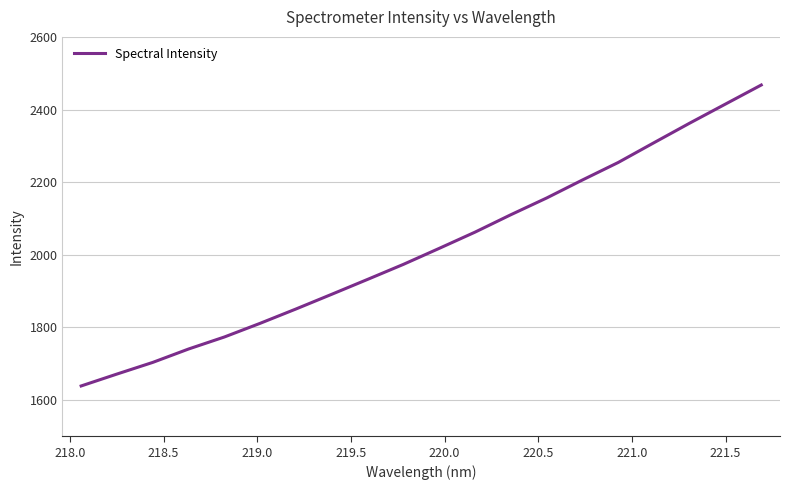

What is the maximum value shown in the chart?

2467.5